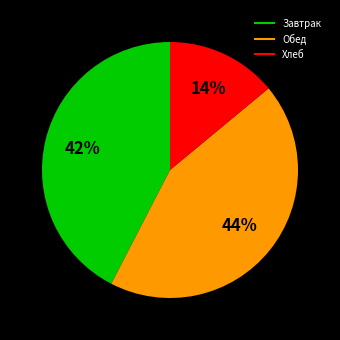

To the nearest percent, what is the average slice percentage?

33%